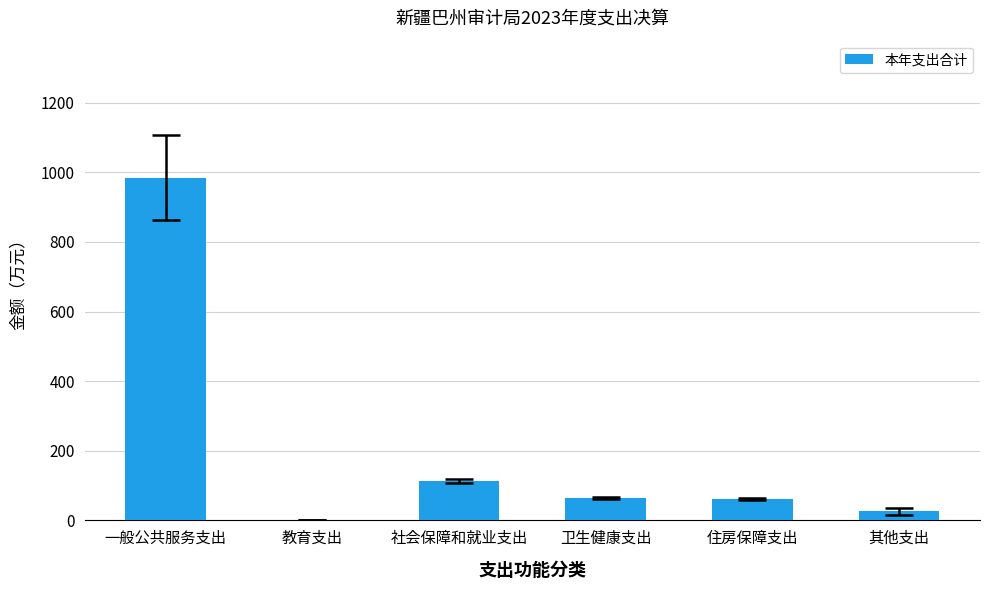

How many distinct data groups are displayed?

1